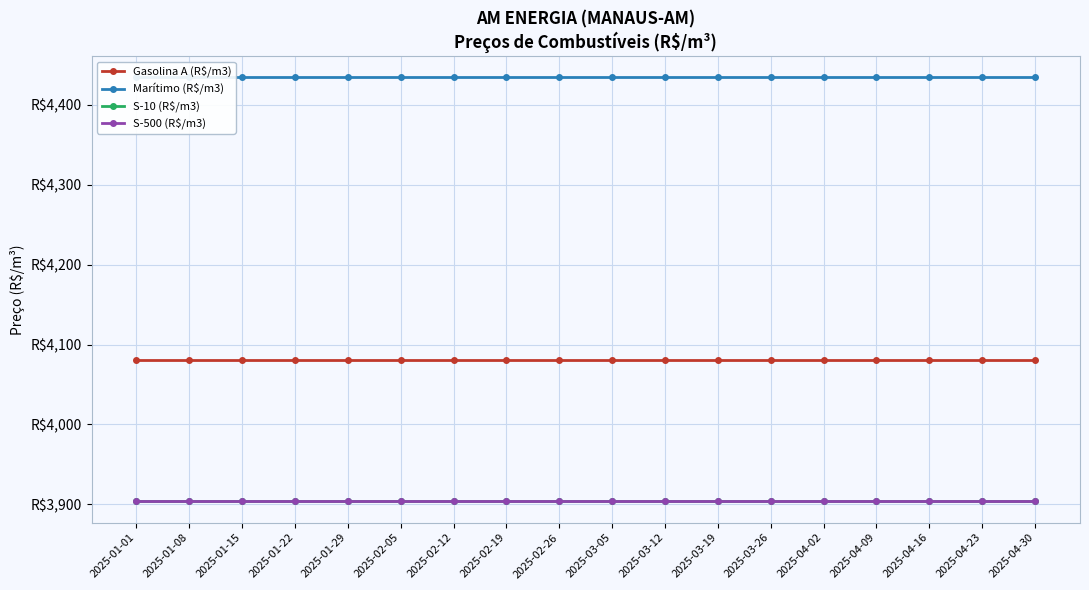

Rank the series at 2025-03-12 from lowest to highest value.

S-10 (R$/m3), S-500 (R$/m3), Gasolina A (R$/m3), Marítimo (R$/m3)